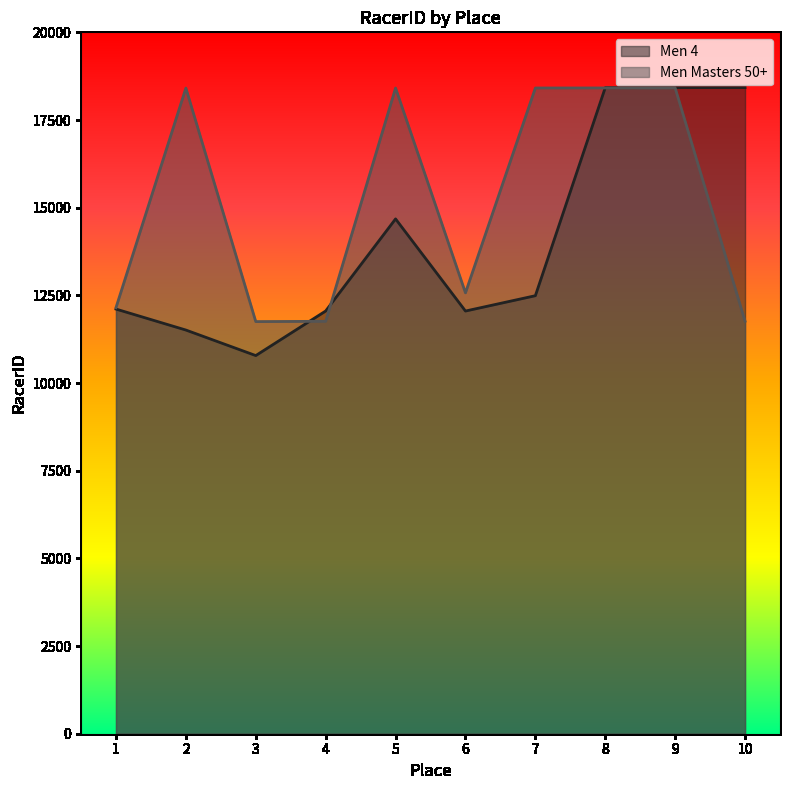

How many intersections are there between Men 4 and Men Masters 50+?

3